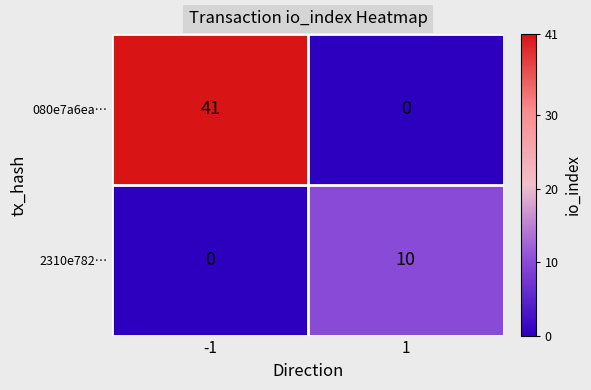

What is the greatest value displayed?

41